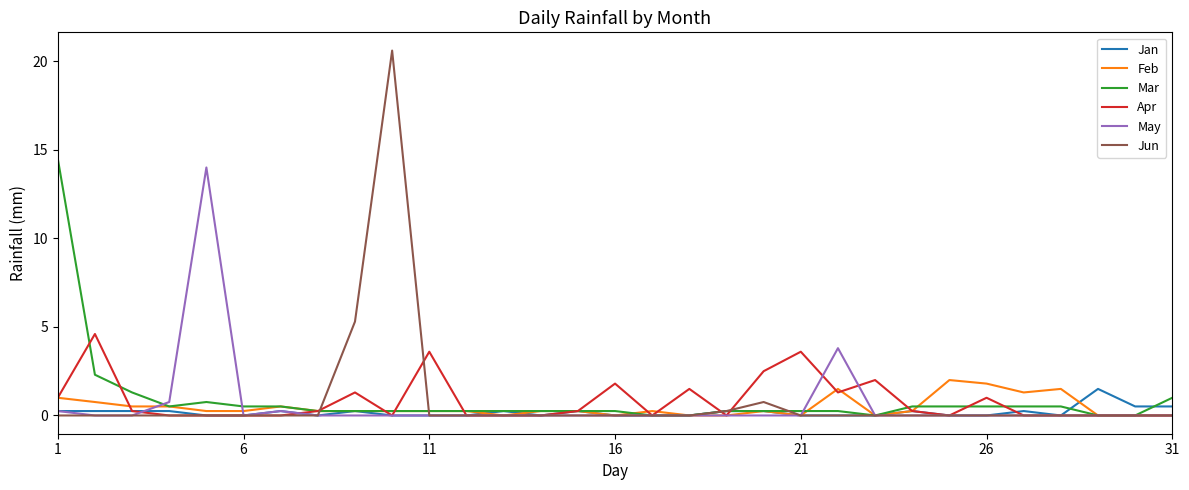

Which series has the widest spread of values?

Jun